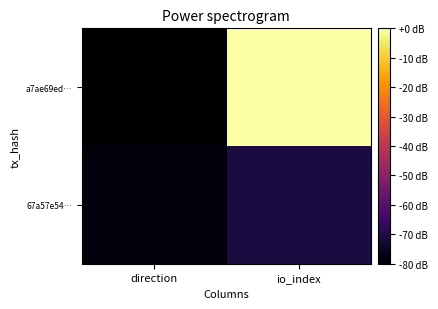

Reading right to left, transcribe all the data shown in this chart.

a7ae69ed…: io_index=0.0	direction=-80.0
67a57e54…: io_index=-71.0	direction=-78.2